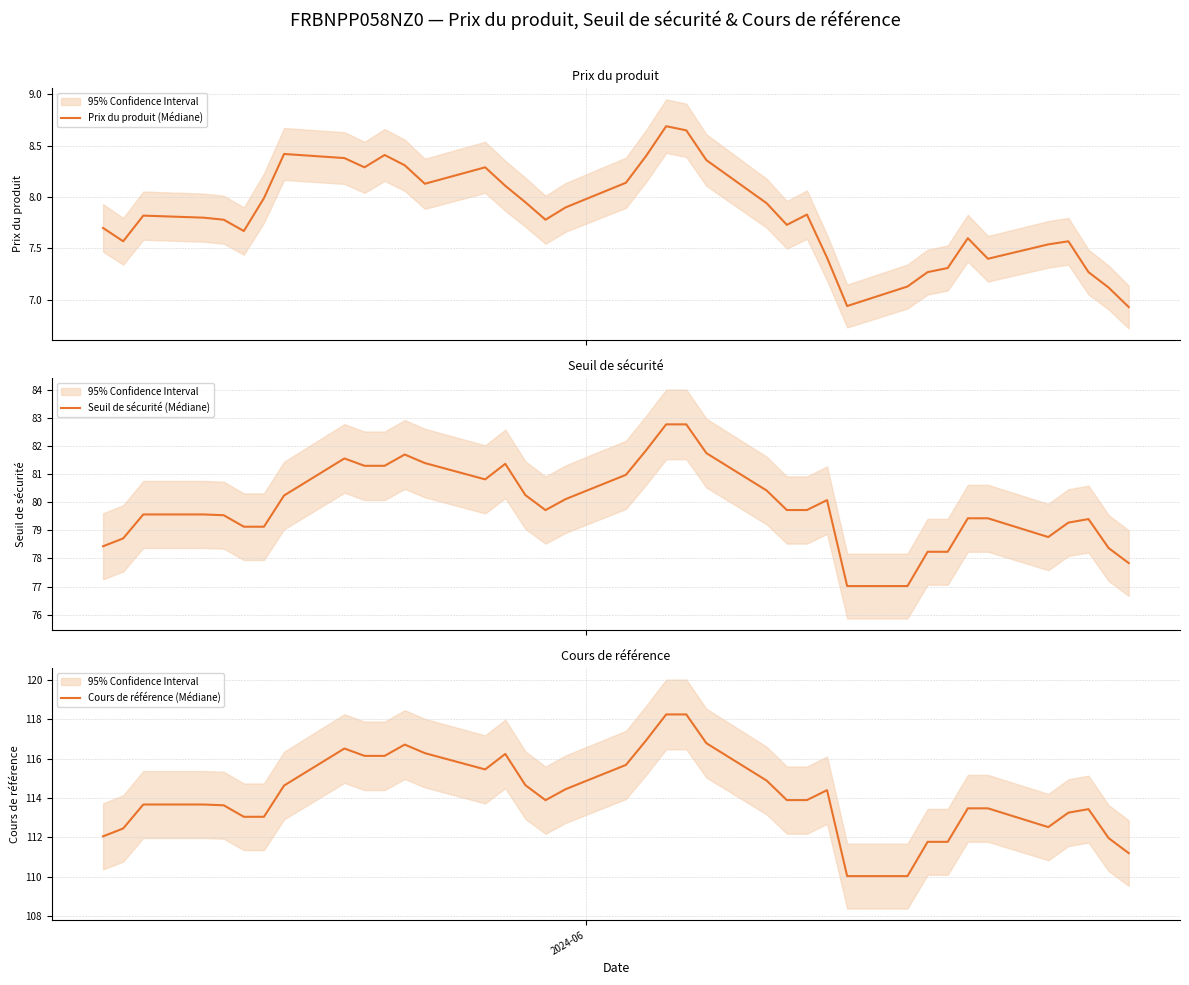

How many lines are shown in the chart?

3